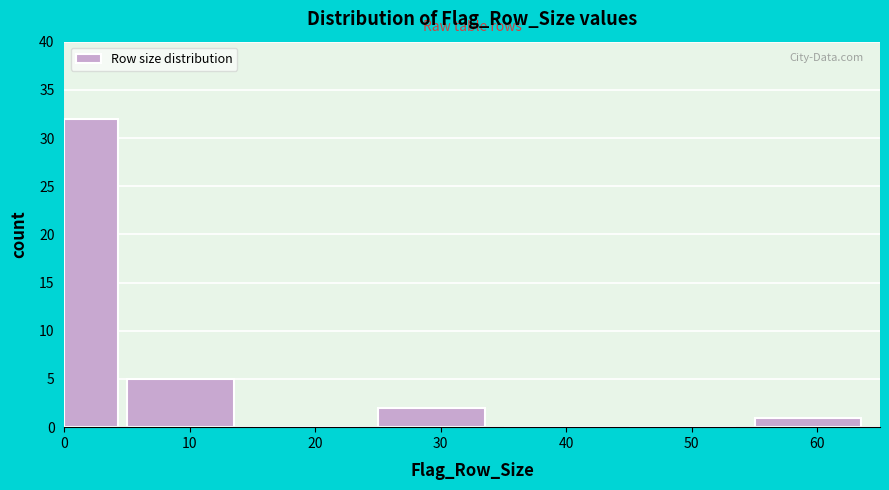

Reading left to right, list every bar in this chart as the range it spans on the x-axis followed by its height. The values are not printed on the chart, so give them approximately, as read against the axis.

0 to 5: 32
5 to 15: 5
15 to 25: 0
25 to 35: 2
35 to 45: 0
45 to 55: 0
55 to 65: 1